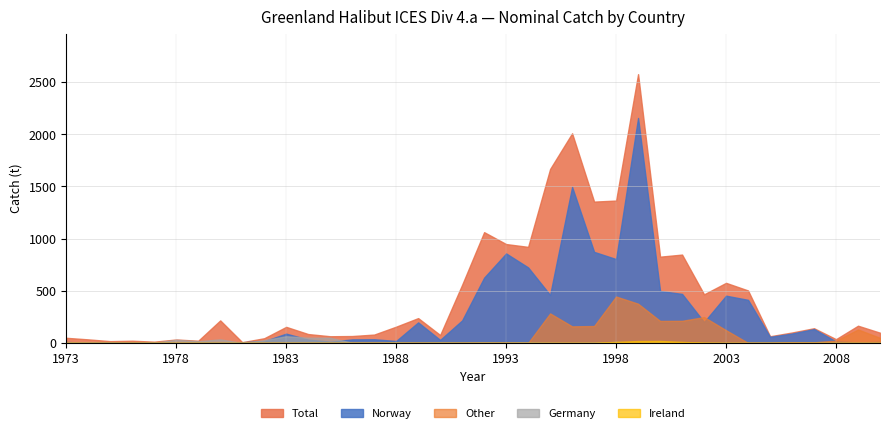

What is the total value across all series at 2006?

204